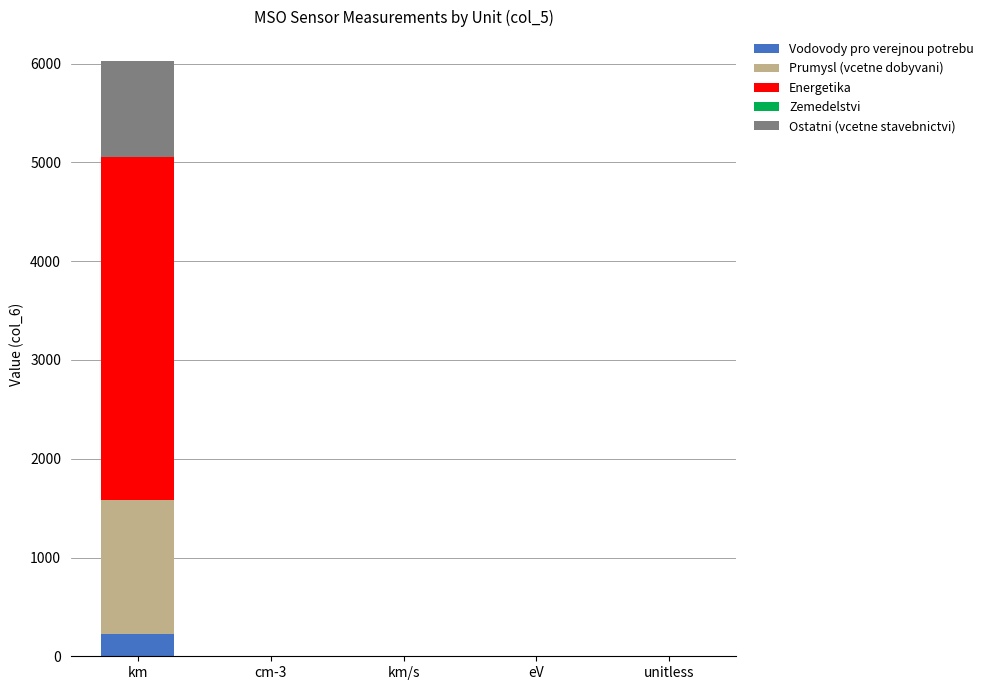

What is the maximum value for Vodovody pro verejnou potrebu?

221.6